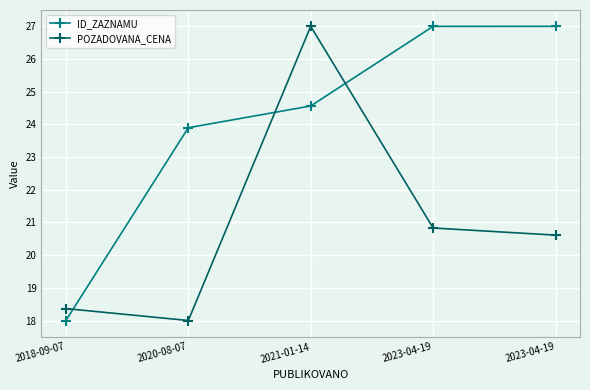

At how many categories does at least one series exceed 19?

4